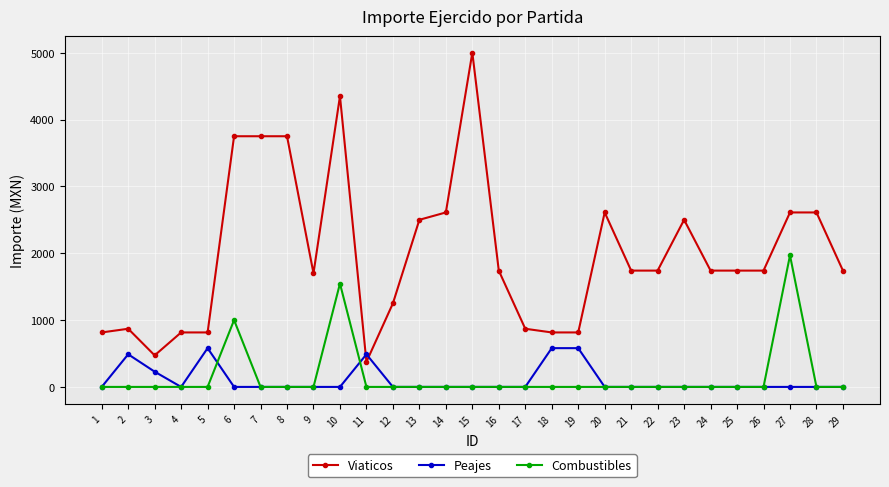

What is the spread (max minus min) of values at 2?

870.0